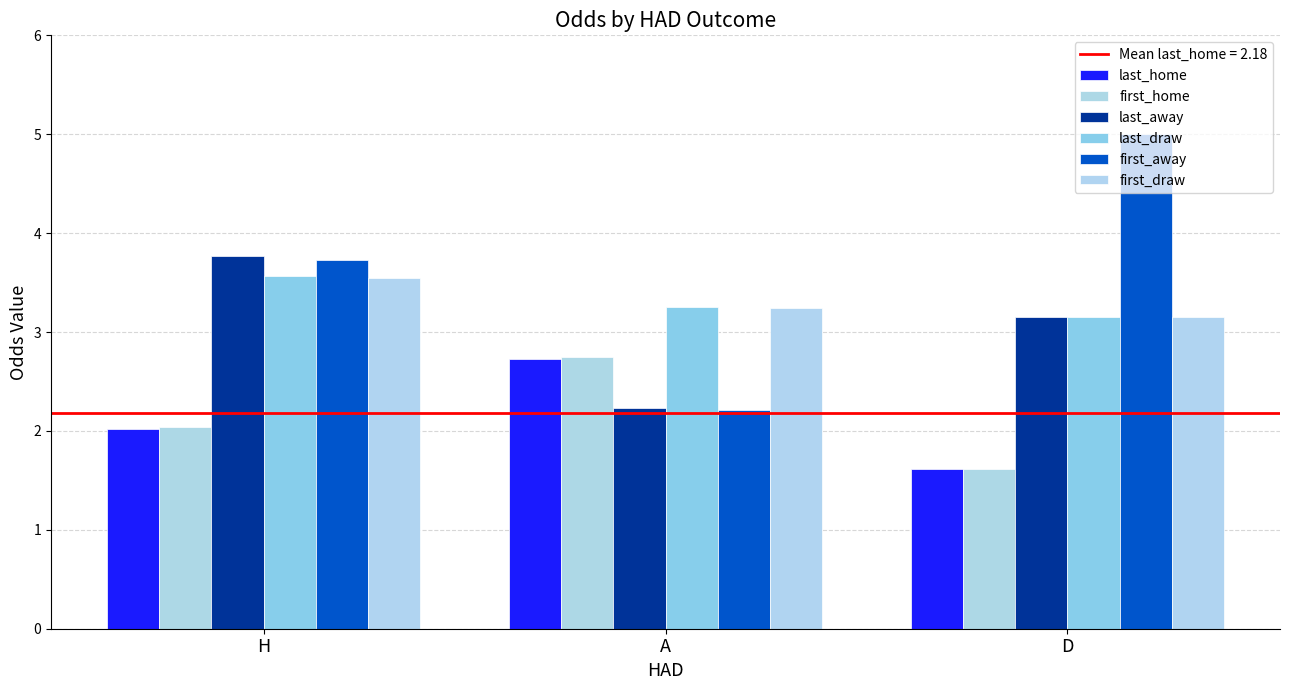

What is the difference between the maximum and second lowest values in the last_draw series?

0.3